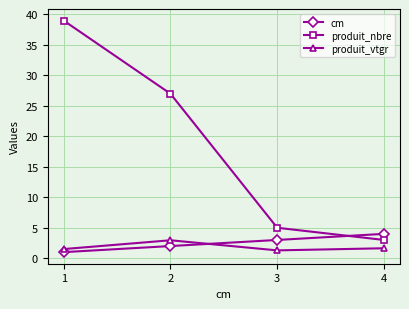

Between 1 and 3, which series saw the biggest shift?

produit_nbre